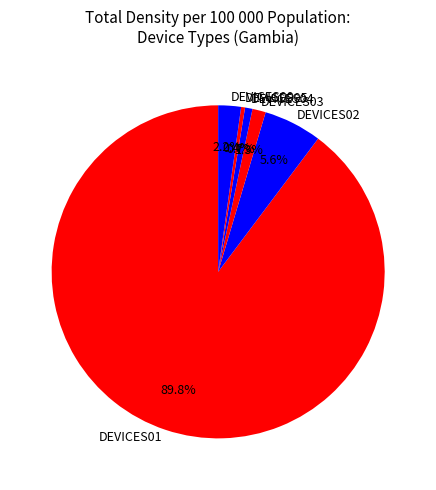

Does DEVICES05 represent more than half of the total?

No